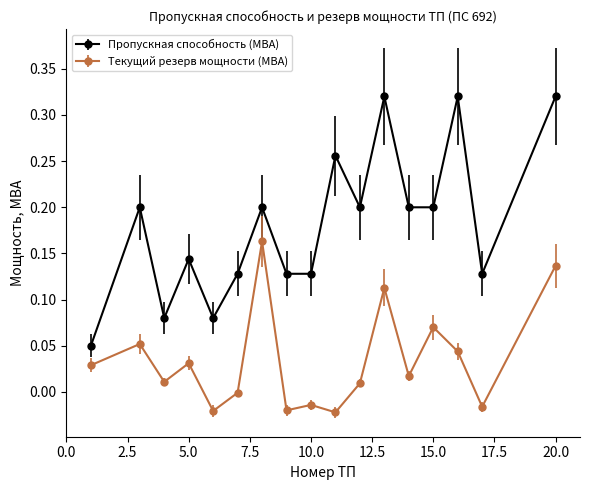

True or false: Пропускная способность (МВА) has more than 0 points higher than both neighbors.

True